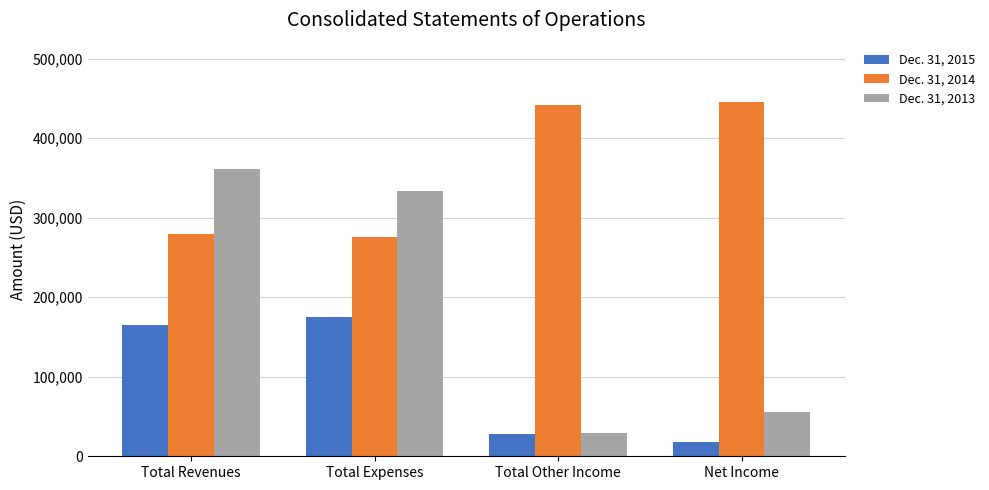

Which series has the largest range (max minus min)?

Dec. 31, 2013